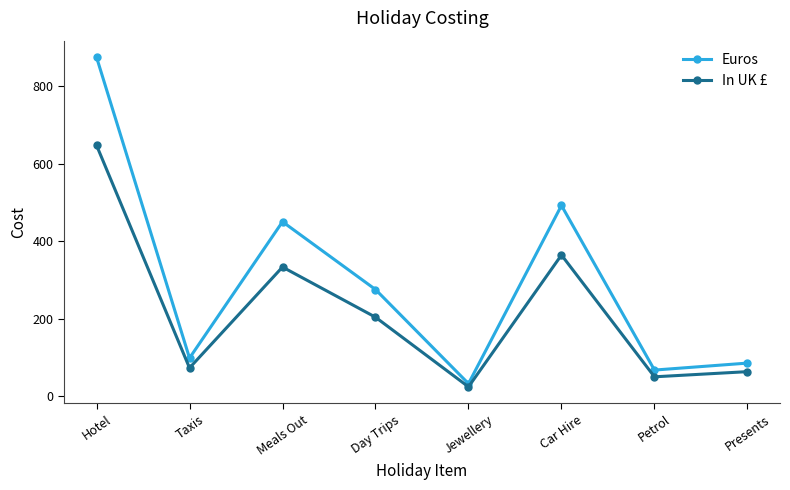

How many values in the In UK £ series are below 203?

4